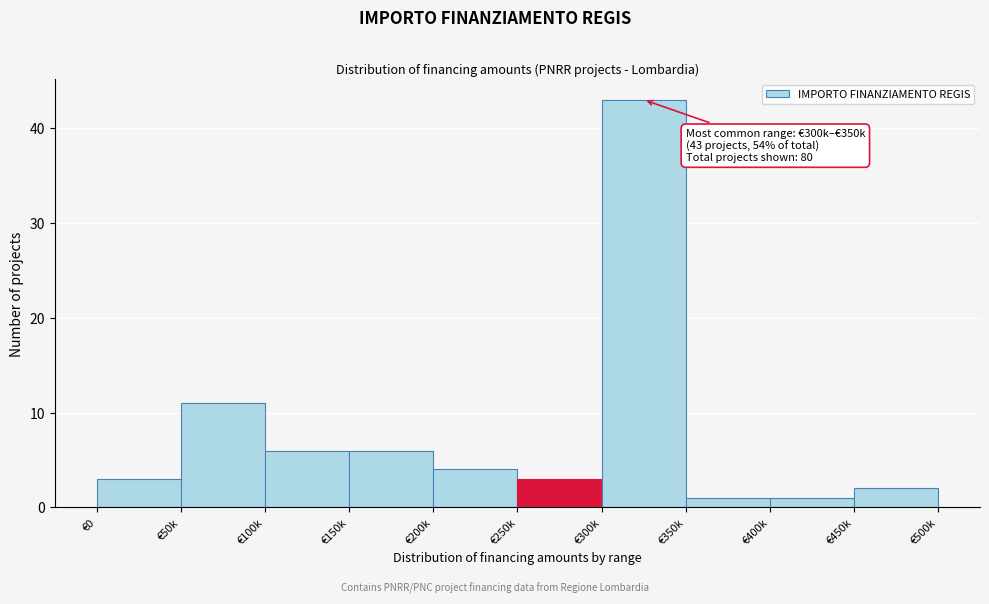

Reading right to left, what are all the values shown in this chart?

€450k=2	€400k=1	€350k=1	€300k=43	€250k=3	€200k=4	€150k=6	€100k=6	€50k=11	€0=3